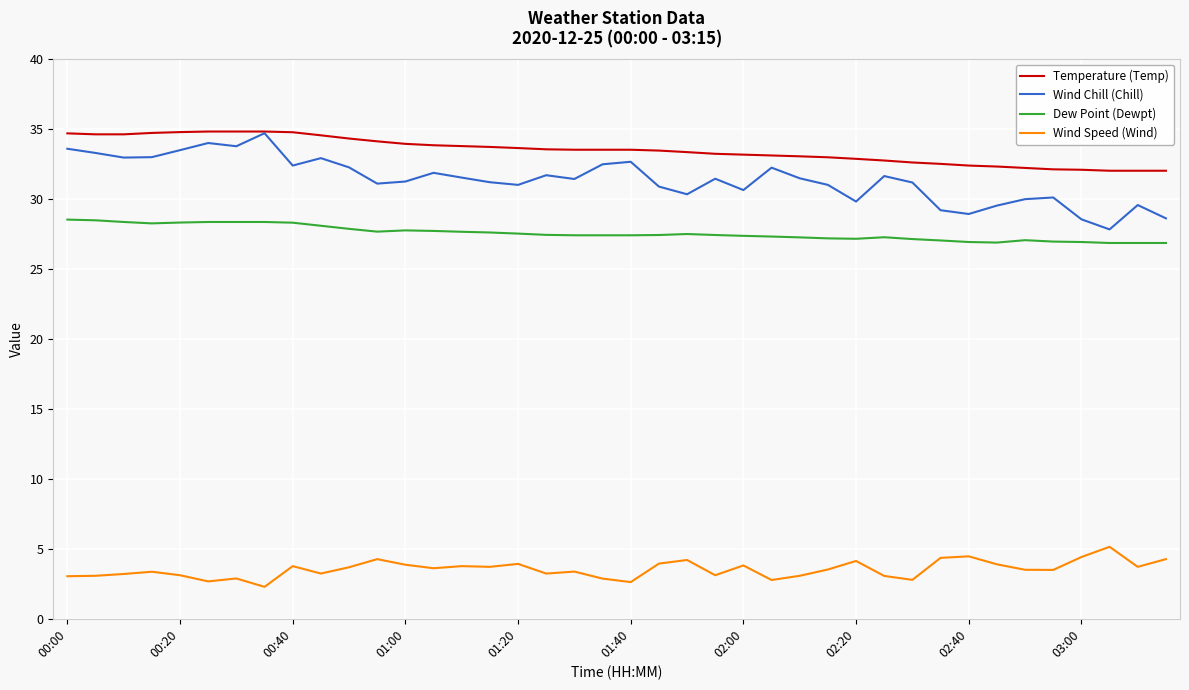

True or false: Wind Speed (Wind) and Wind Chill (Chill) intersect in this chart.

False